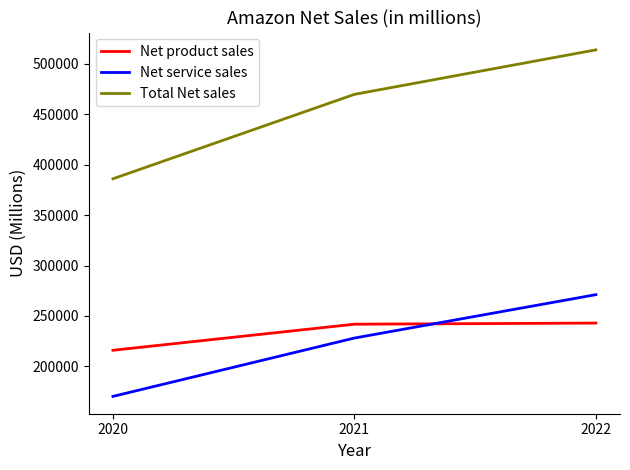

Which series has the largest range (max minus min)?

Total Net sales